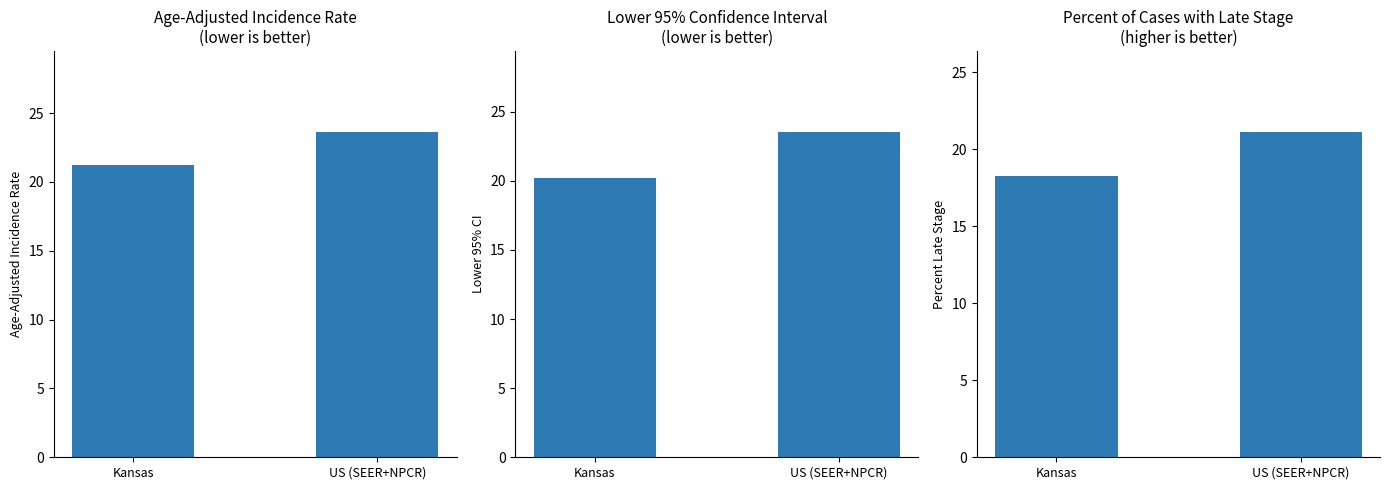

At which category does the chart reach its peak across all series?

US (SEER+NPCR)